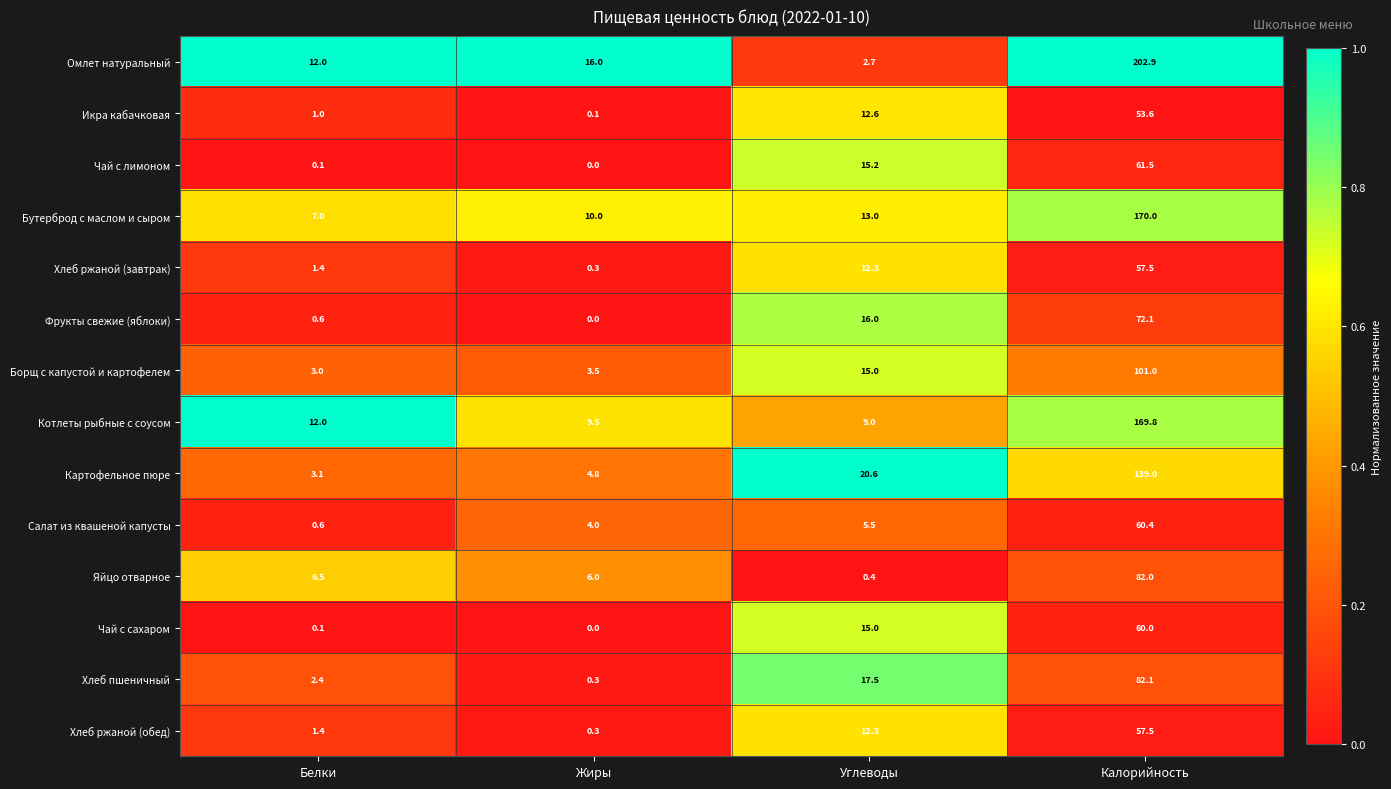

What is the greatest value displayed?

202.9